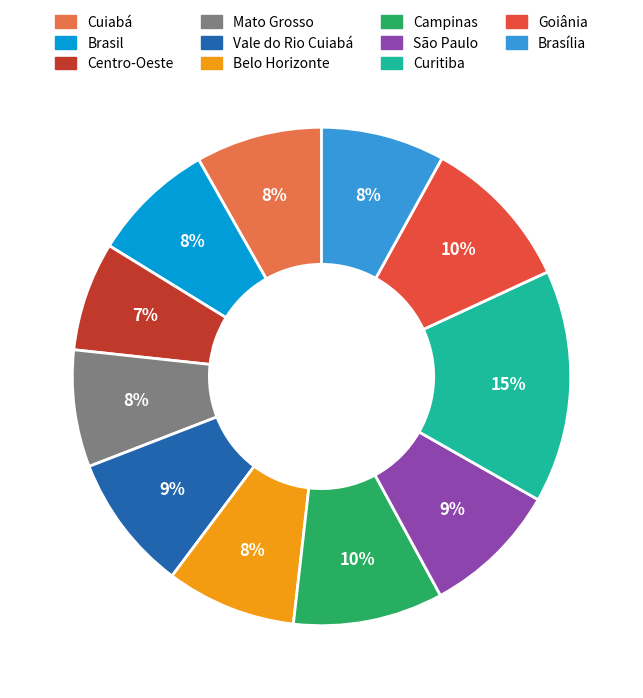

How many slices are in this pie chart?

11